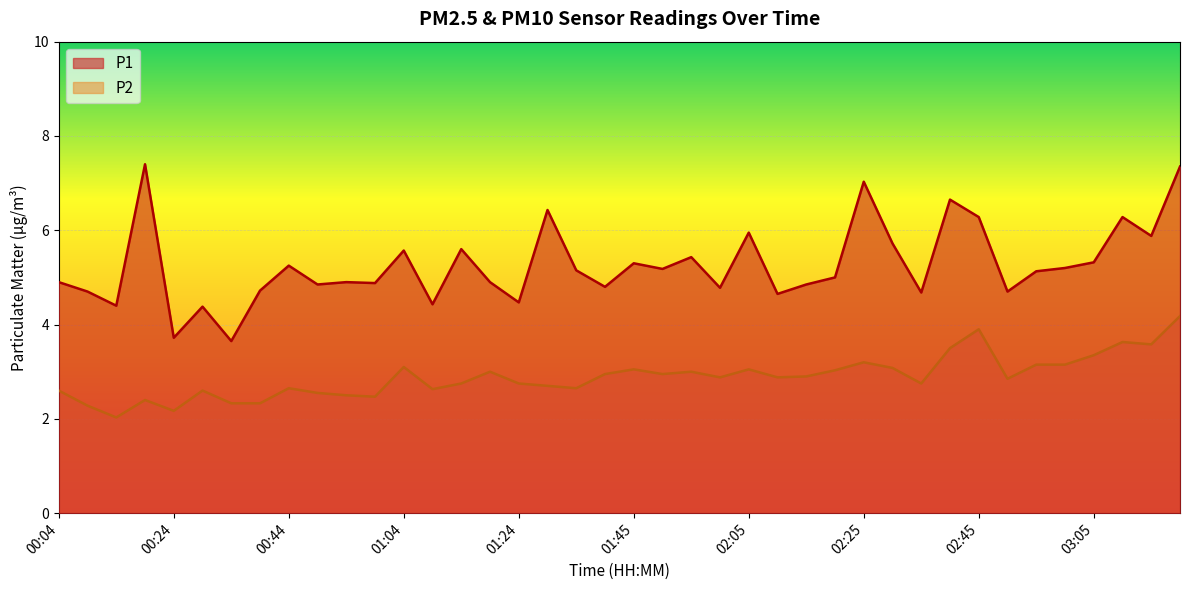

Reading left to right, extract all data points from this chart.

P1: 4.9	4.7	4.4	7.4	3.7	4.4	3.6	4.7	5.2	4.8	4.9	4.9	5.6	4.4	5.6	4.9	4.5	6.4	5.2	4.8	5.3	5.2	5.4	4.8	6.0	4.7	4.8	5.0	7.0	5.7	4.7	6.7	6.3	4.7	5.1	5.2	5.3	6.3	5.9	7.3
P2: 2.6	2.3	2.0	2.4	2.2	2.6	2.3	2.3	2.6	2.5	2.5	2.5	3.1	2.6	2.8	3.0	2.8	2.7	2.6	3.0	3.0	3.0	3.0	2.9	3.0	2.9	2.9	3.0	3.2	3.1	2.8	3.5	3.9	2.9	3.1	3.1	3.4	3.6	3.6	4.2